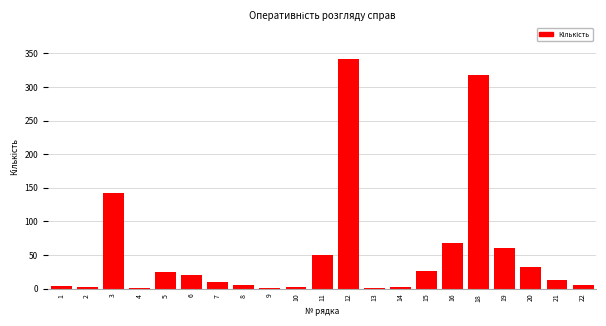

What is the sum of all values?

1134